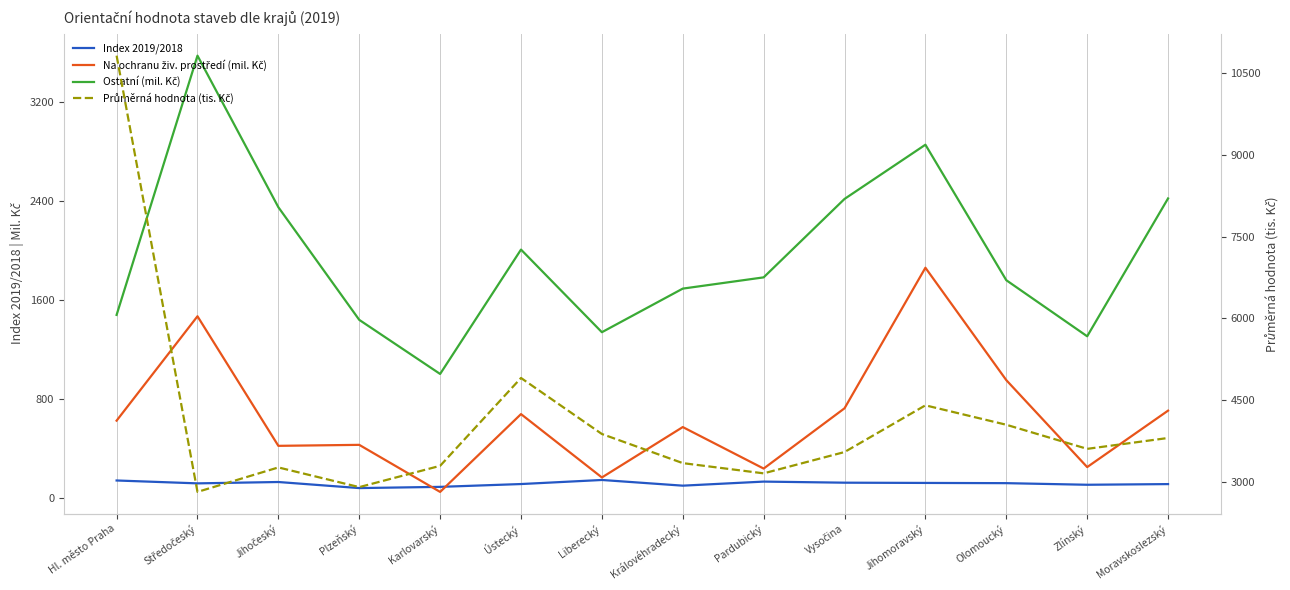

Is the value of Index 2019/2018 at Středočeský greater than the value of Ostatní (mil. Kč) at Karlovarský?

No